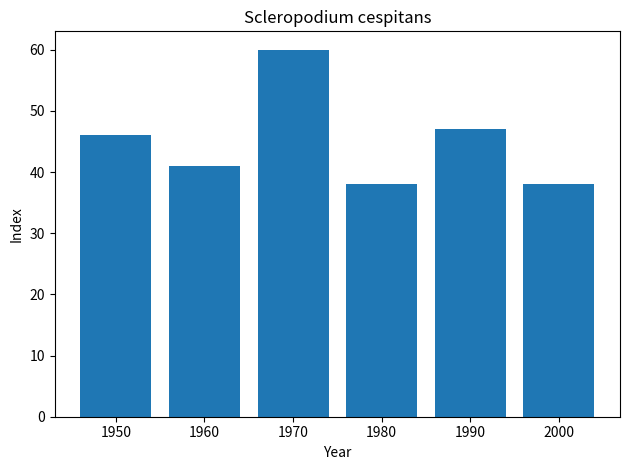

The chart shows a value of 64 at 1990. True or false?

False